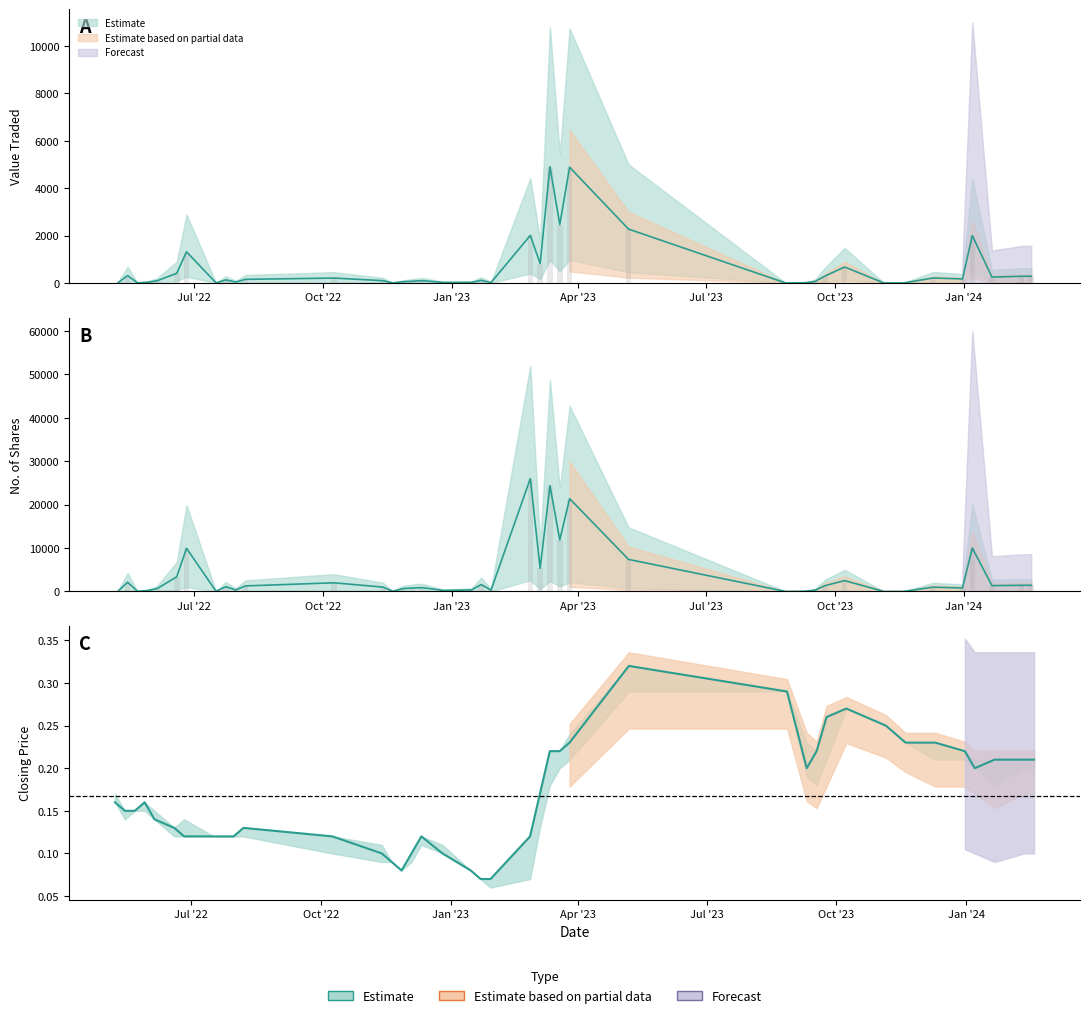

List the series in order of their overall mean, highest first.

No. of Shares, Value Traded, Closing